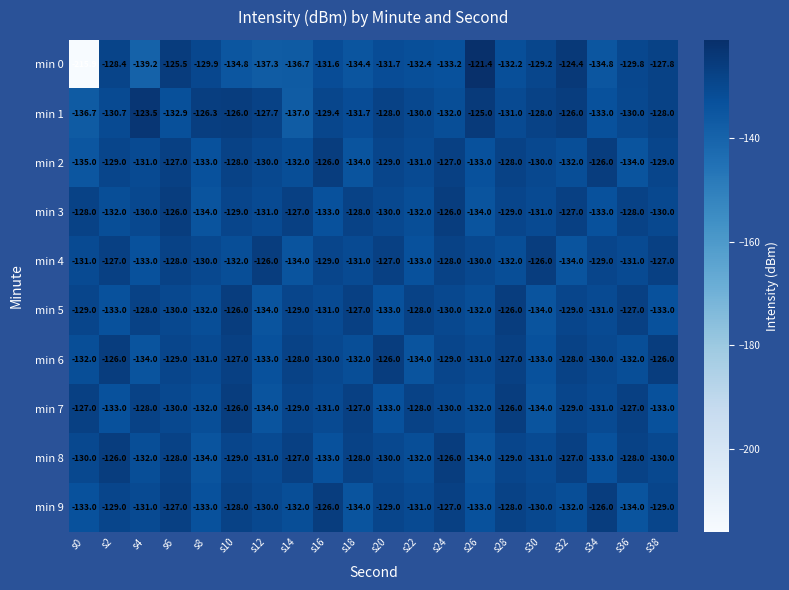

What is the maximum value for min 3?

-126.0